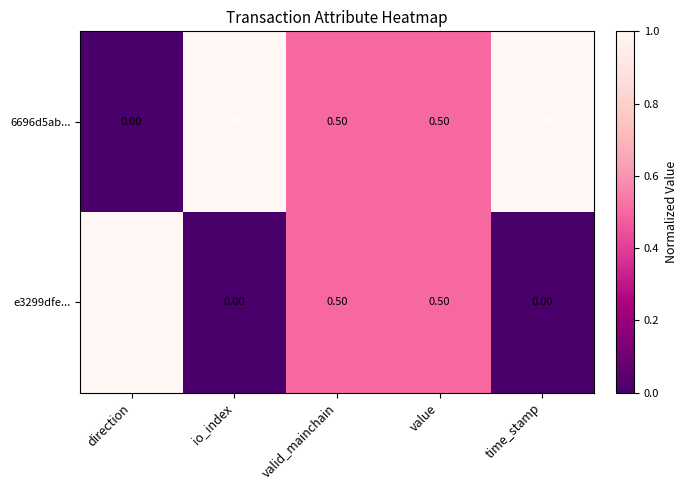

What is the sum of all 6696d5ab... values?

3.0